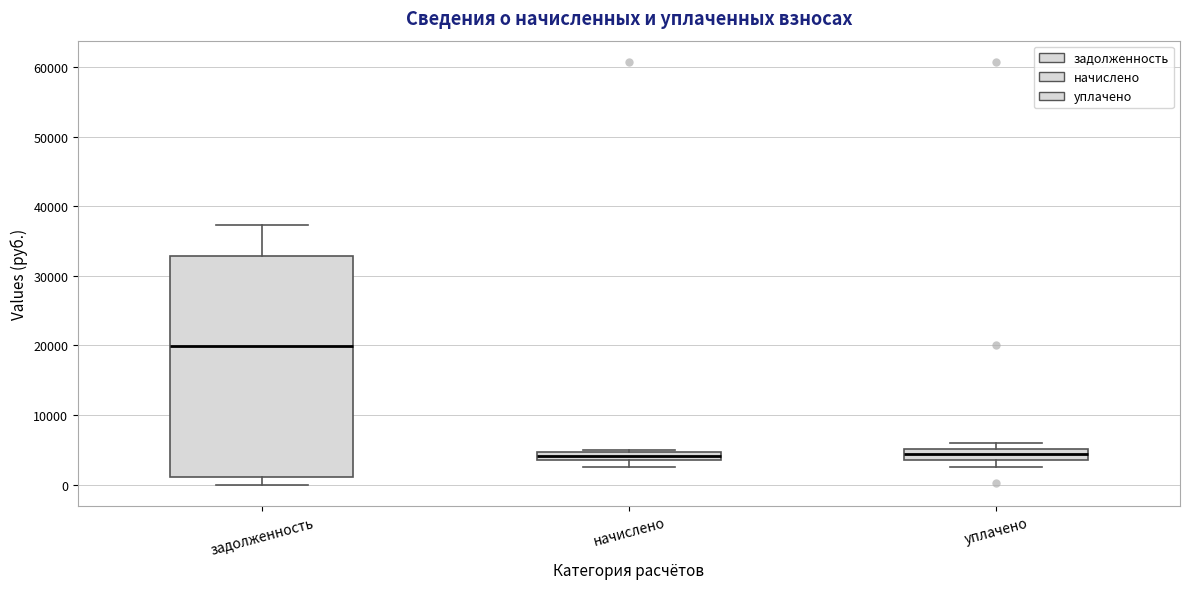

Comparing the boxes themselves (not the whiskers), which one is the tallest?

задолженность